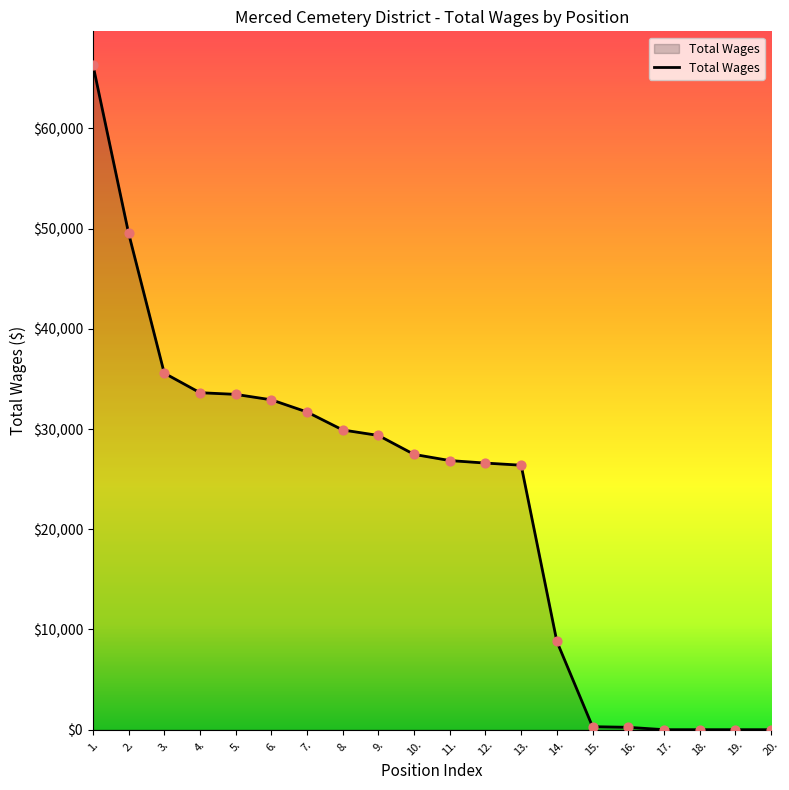

What is the change in value from 5. to 18.?

-33465